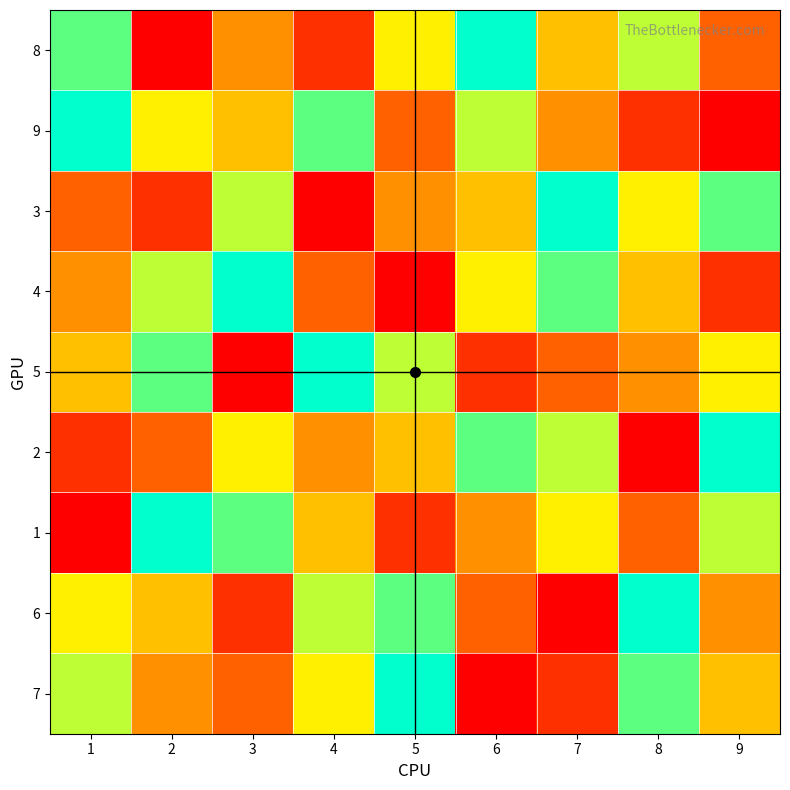

What is the maximum value shown in the chart?

9